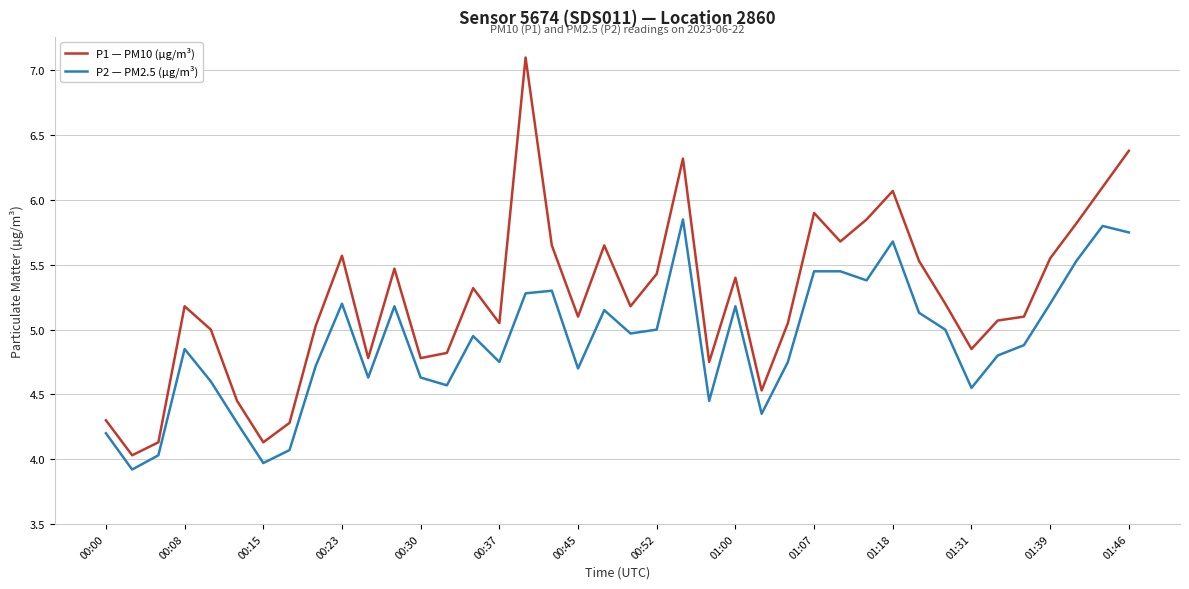

Which series has the largest range (max minus min)?

P1 — PM10 (µg/m³)